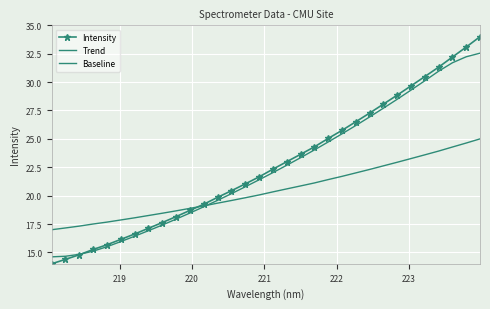

What are all the series names shown in the legend?

Intensity, Trend, Baseline